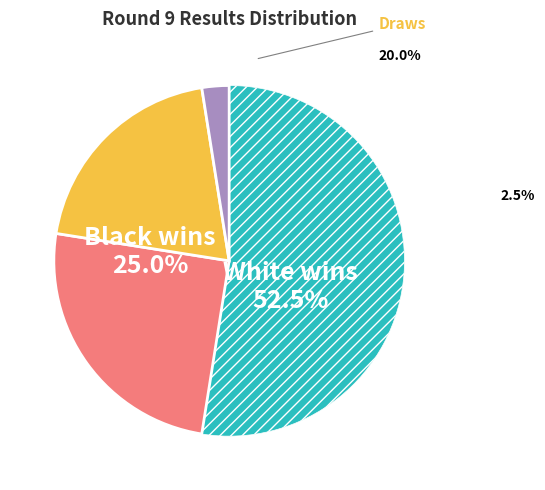

Which category accounts for the majority?

1 - 0